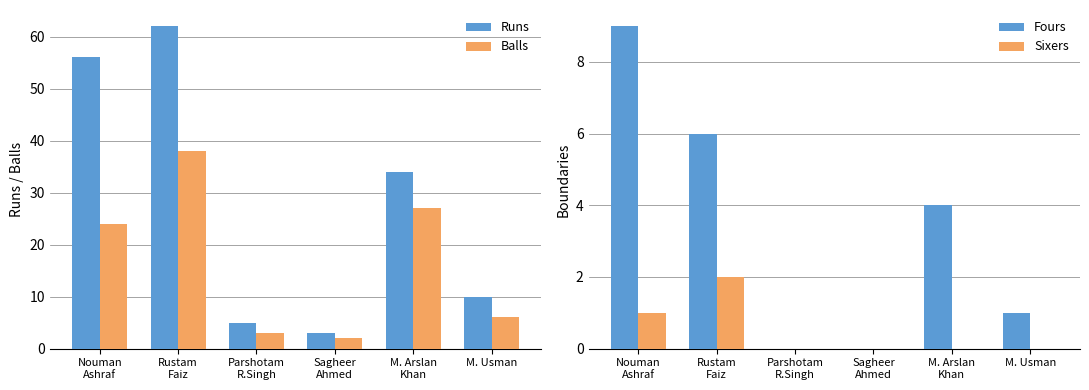

Count the number of categories in the chart.

6